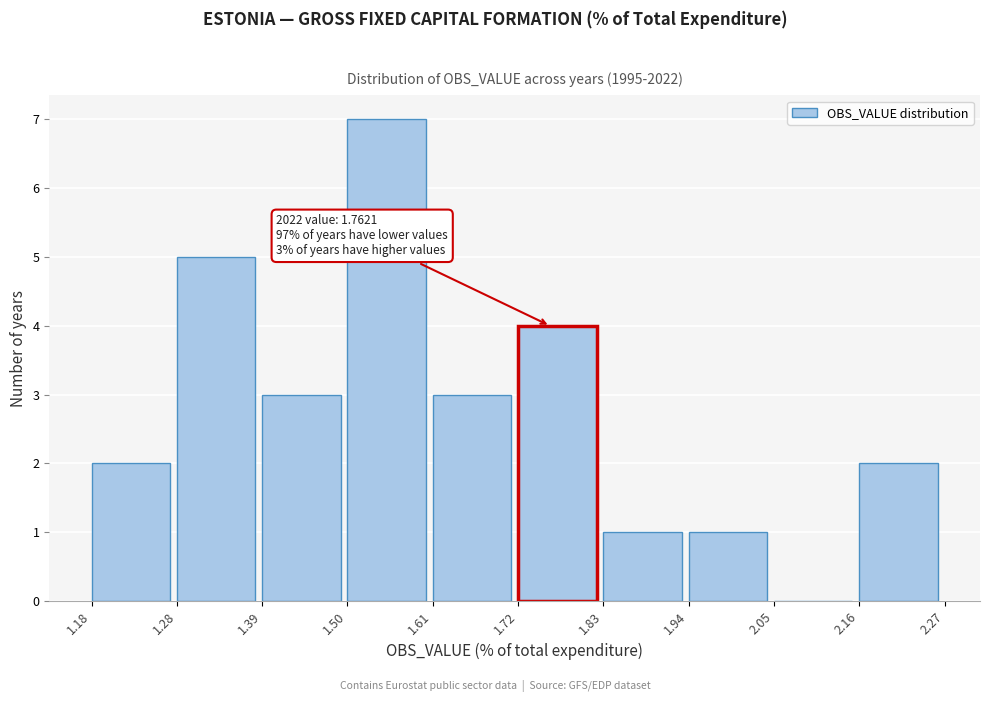

Which range on the x-axis has the tallest bar?

1.50 to 1.61